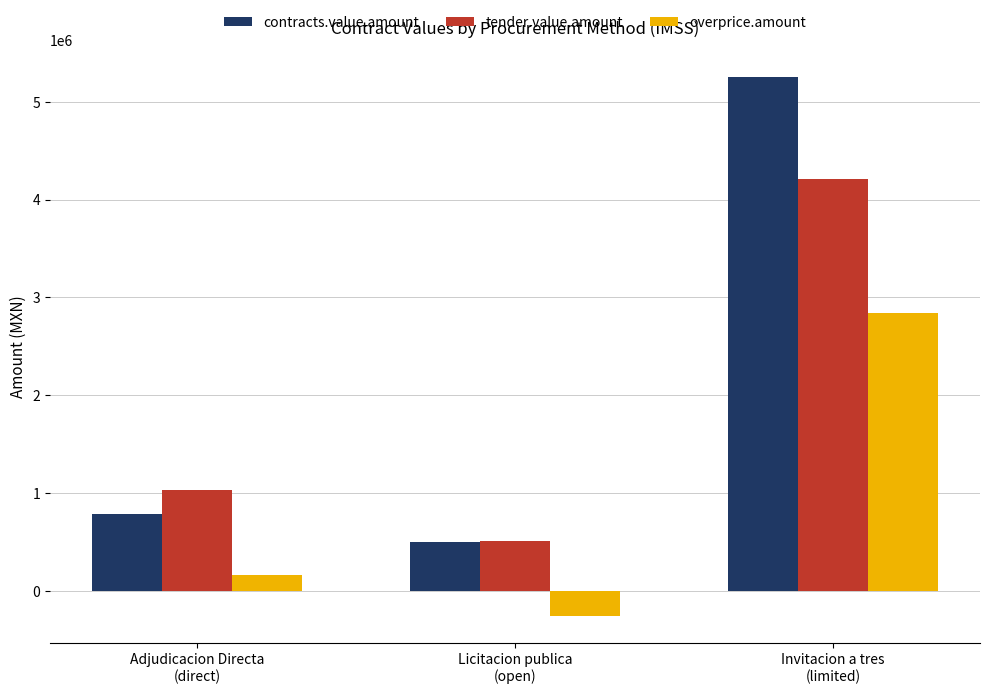

List the series in order of their overall mean, lowest first.

overprice.amount, tender.value.amount, contracts.value.amount